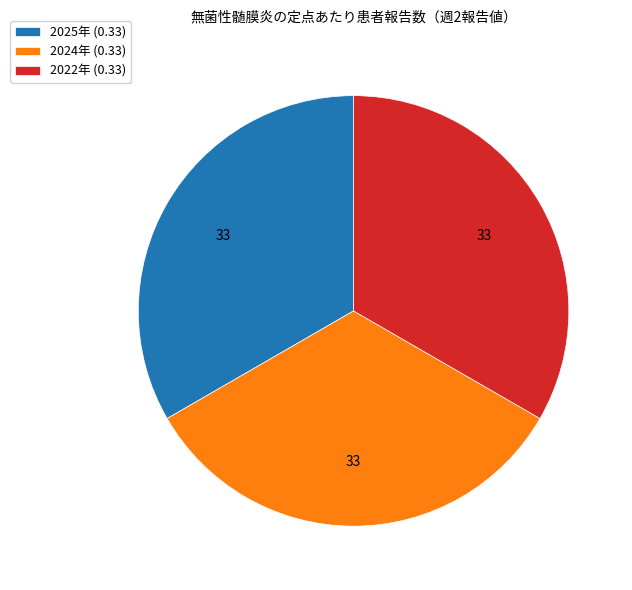

The 2025年 (0.33) slice represents 33% of the pie. True or false?

True